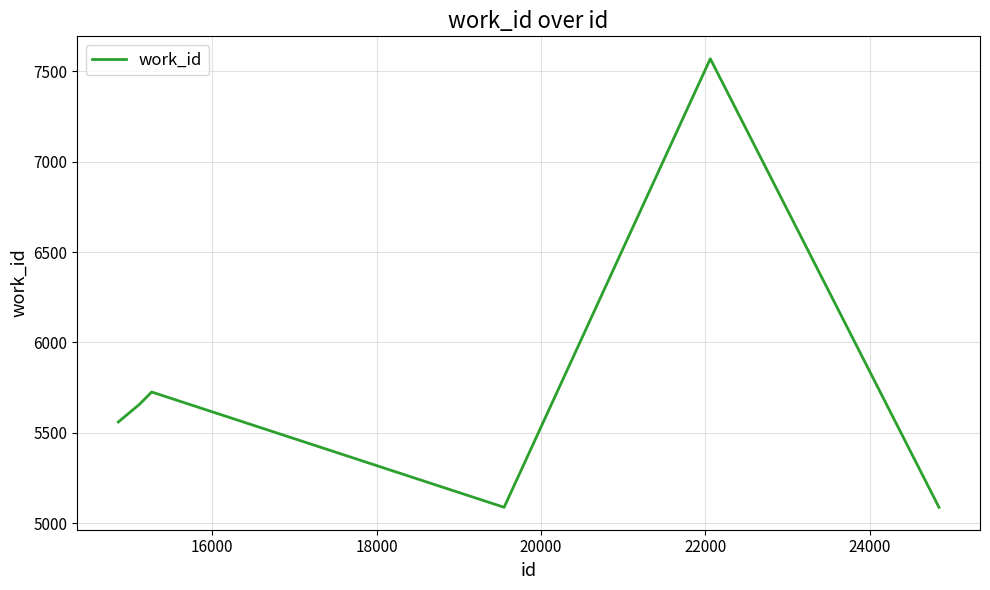

What is the greatest value displayed?

7570